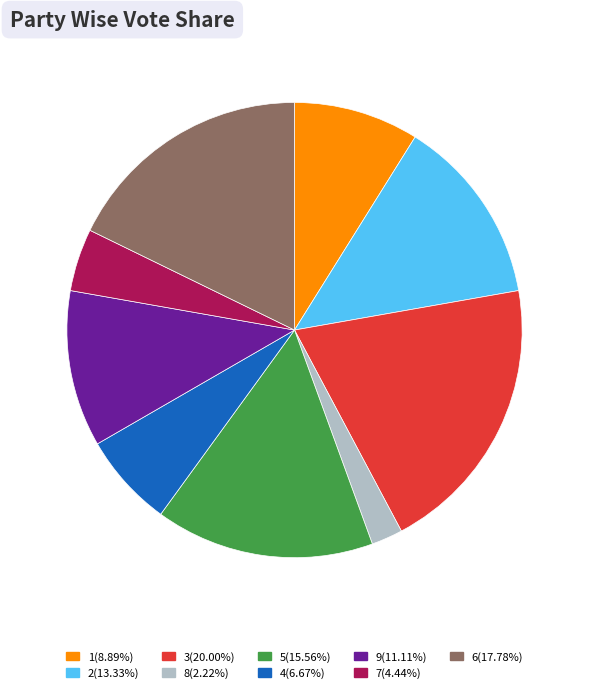

Between 6 and 9, which is larger?

6